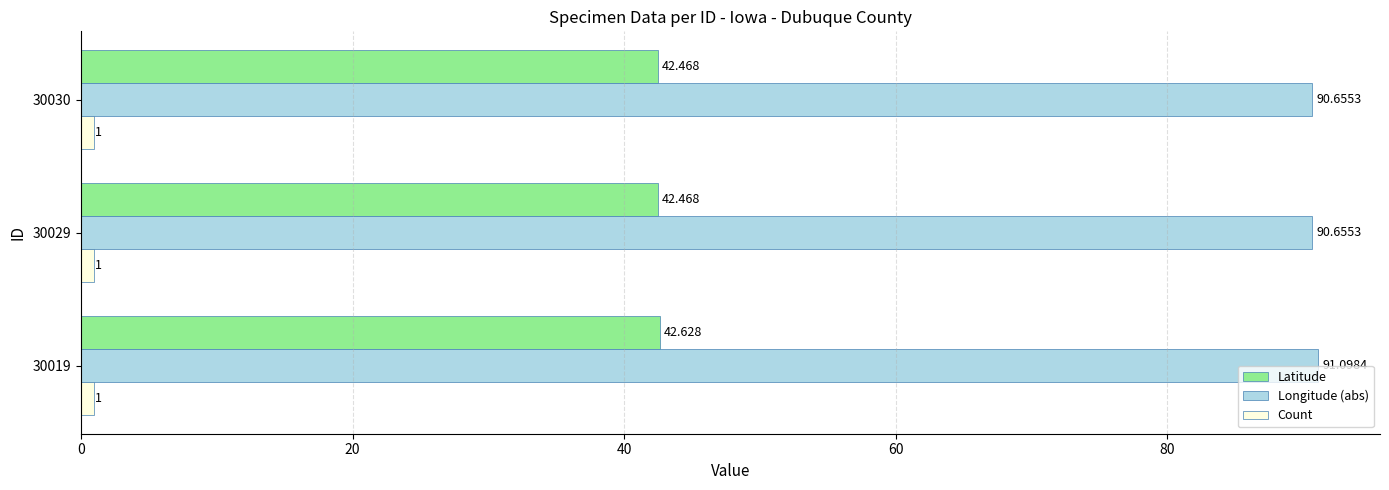

Which series has the widest spread of values?

Longitude (abs)